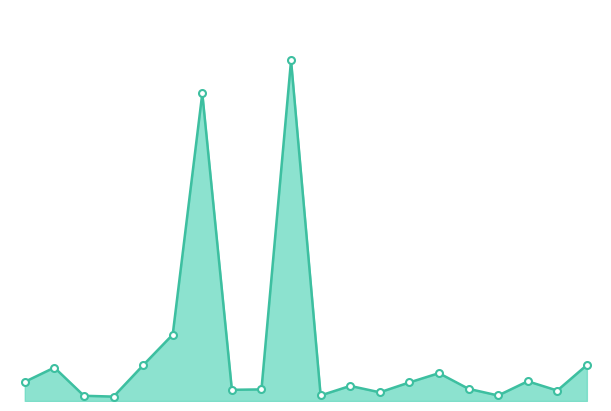

Reading left to right, extract all data points from this chart.

5.6	9.8	1.5	1.3	10.5	19.5	90.3	3.3	3.4	100.0	1.6	4.4	2.6	5.5	8.2	3.6	1.6	5.8	3.1	10.6